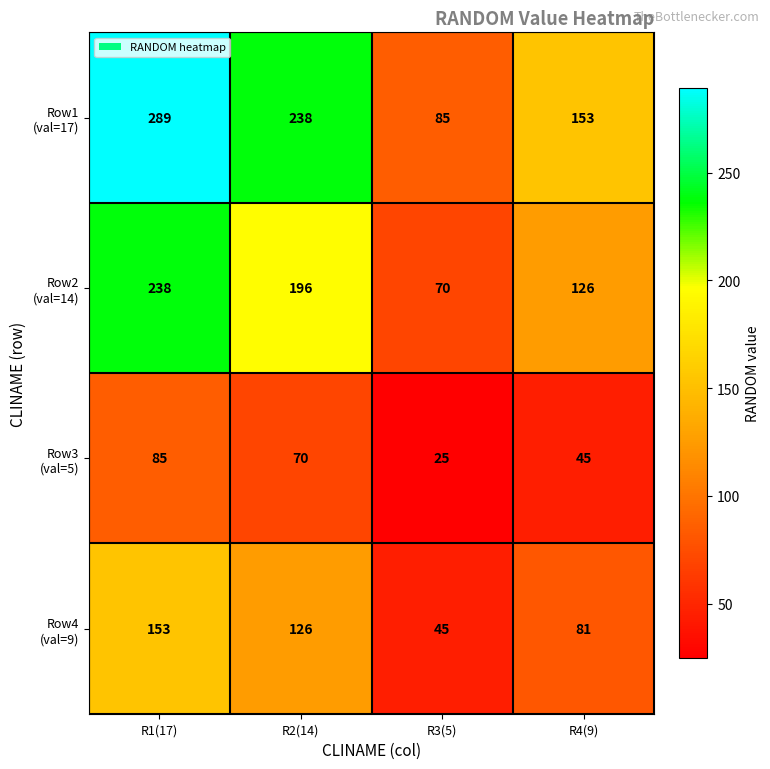

Which category has the highest value across all series?

R1(17)